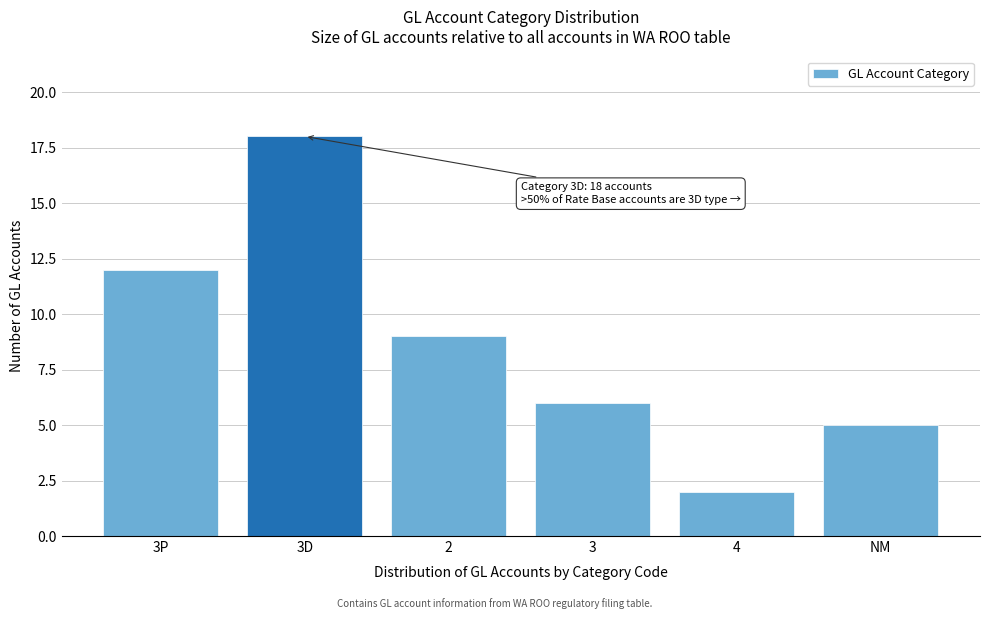

Reading right to left, extract all data points from this chart.

NM=5	4=2	3=6	2=9	3D=18	3P=12